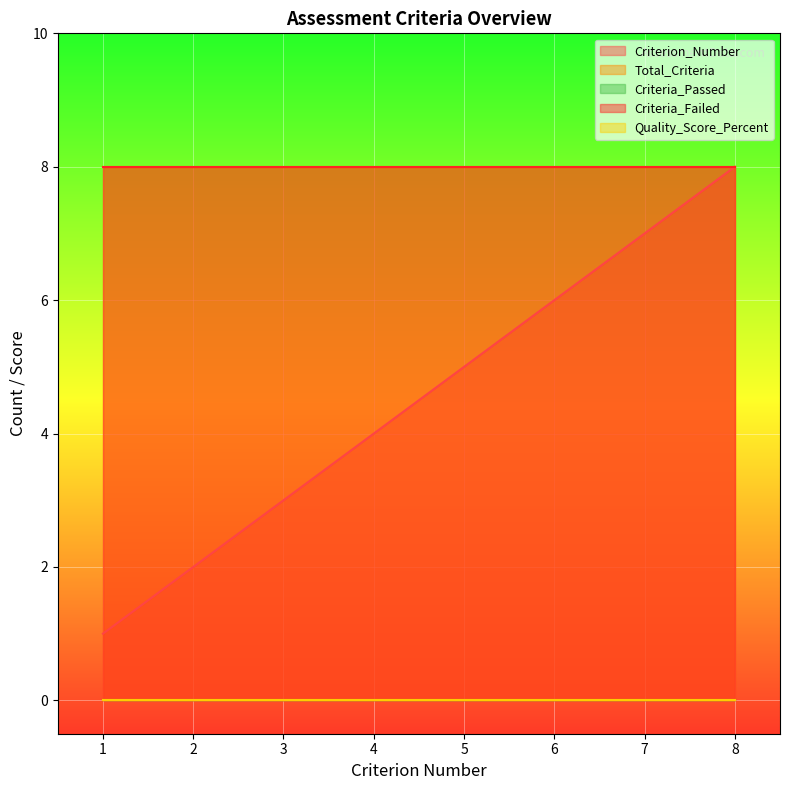

What is the difference between the maximum and second lowest values in the Criterion_Number series?

6